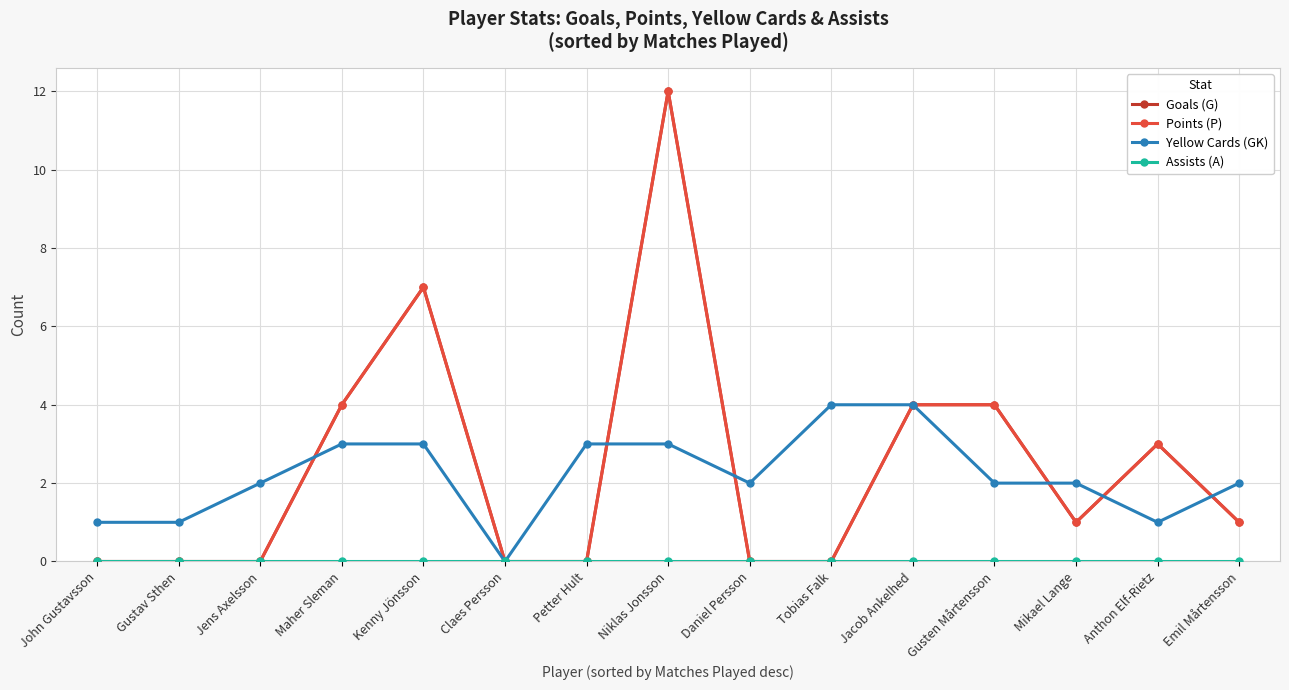

The Points (P) series shows -5 at Jens Axelsson. True or false?

False